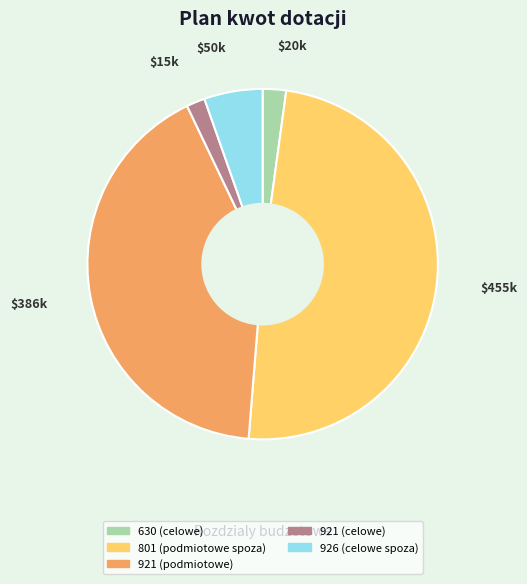

Is there a majority slice in this chart?

No